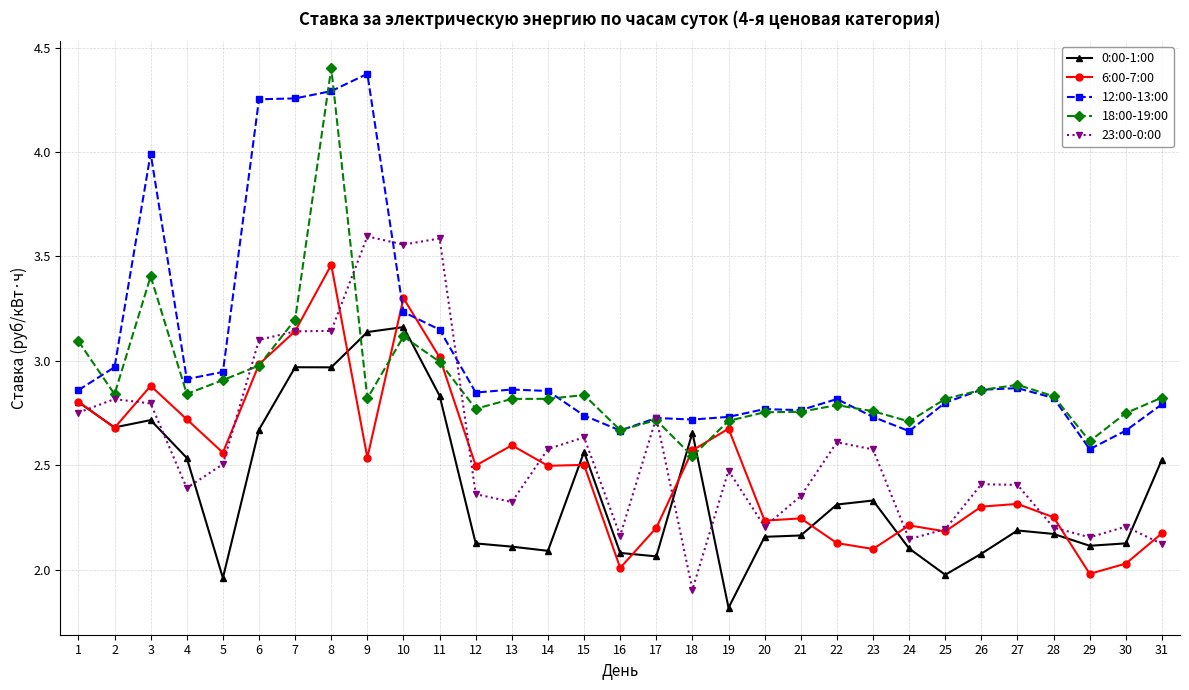

Which category has the lowest value in the 0:00-1:00 series?

19